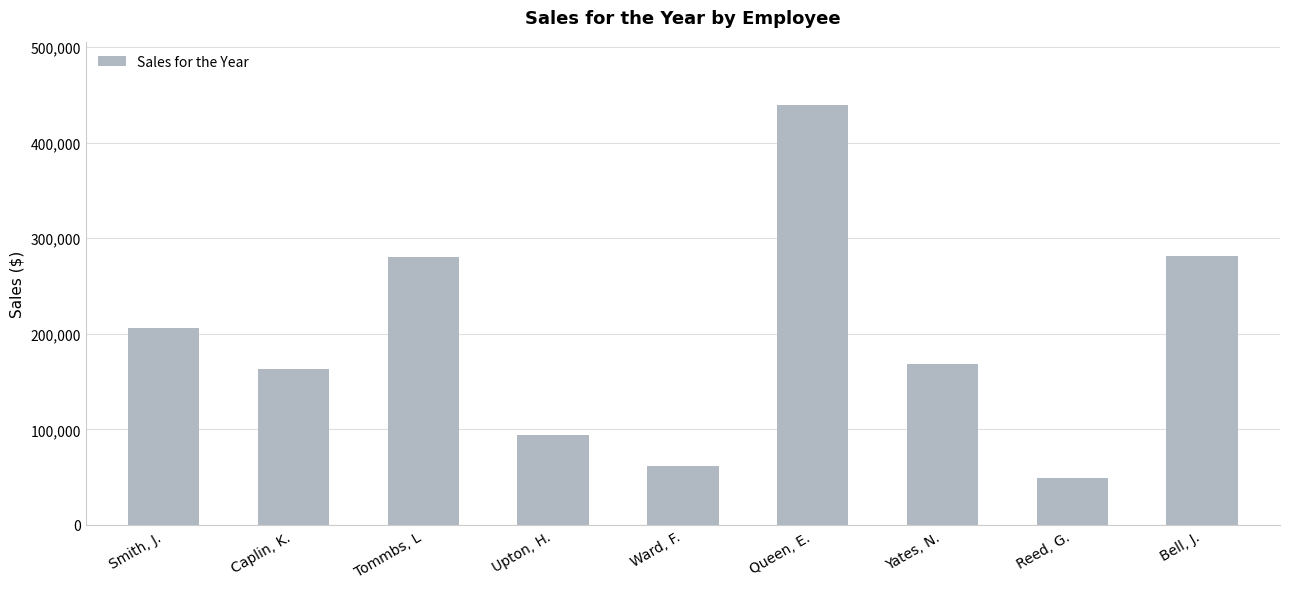

What value does the data have at Bell, J.?

281292.5